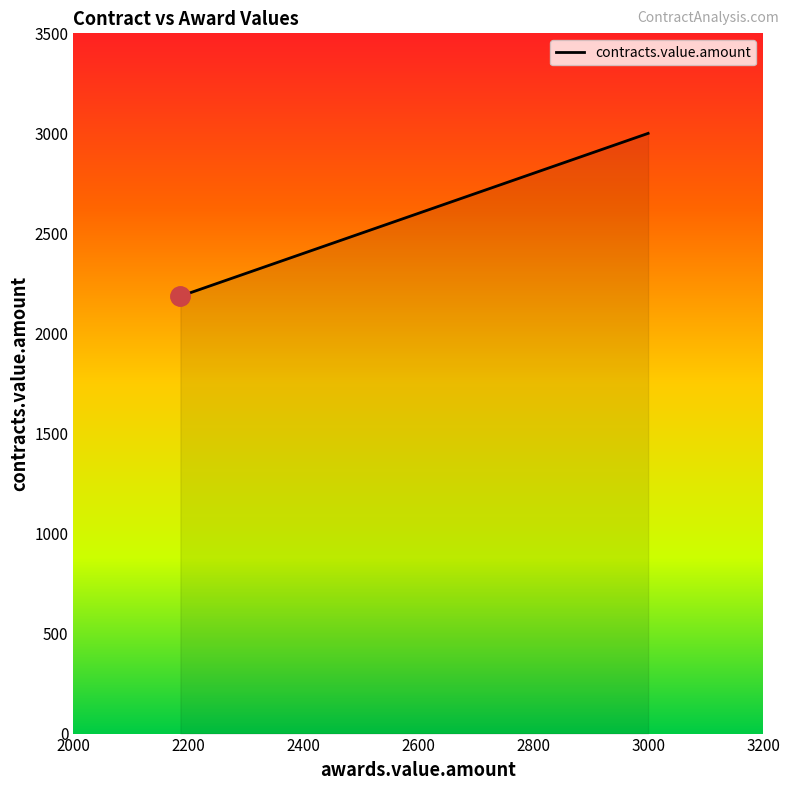

True or false: there are more than 1 points higher than both neighbors.

False